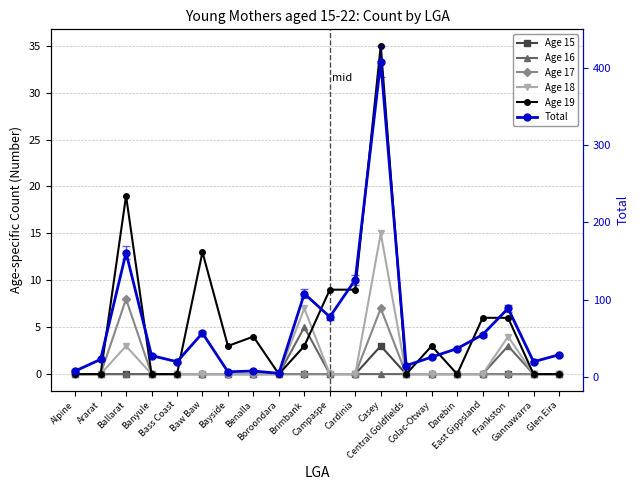

Between Bass Coast and Cardinia, which is larger?

Bass Coast